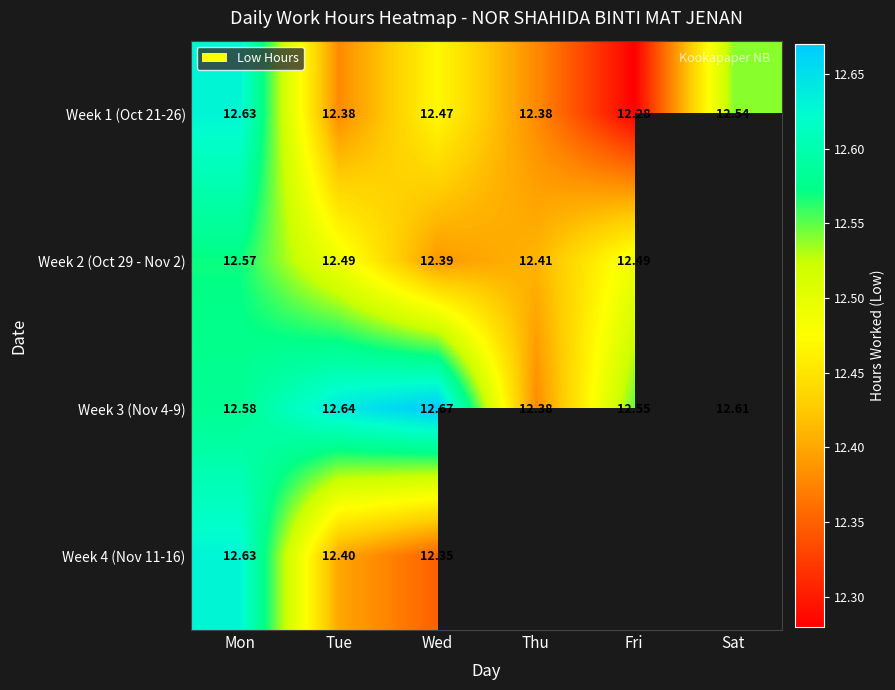

Is the value of Week 3 (Nov 4-9) at Wed greater than the value of Week 2 (Oct 29 - Nov 2) at Thu?

Yes